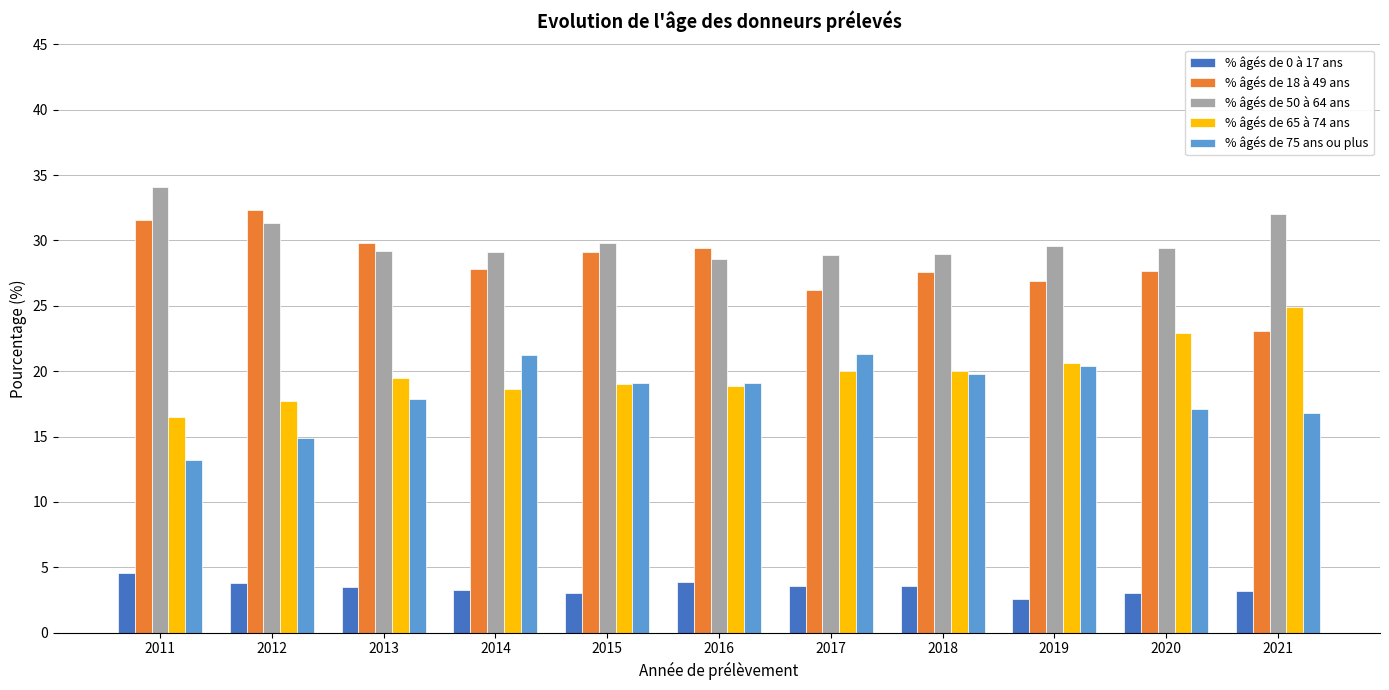

Rank the series by their maximum value, from highest to lowest.

% âgés de 50 à 64 ans, % âgés de 18 à 49 ans, % âgés de 65 à 74 ans, % âgés de 75 ans ou plus, % âgés de 0 à 17 ans